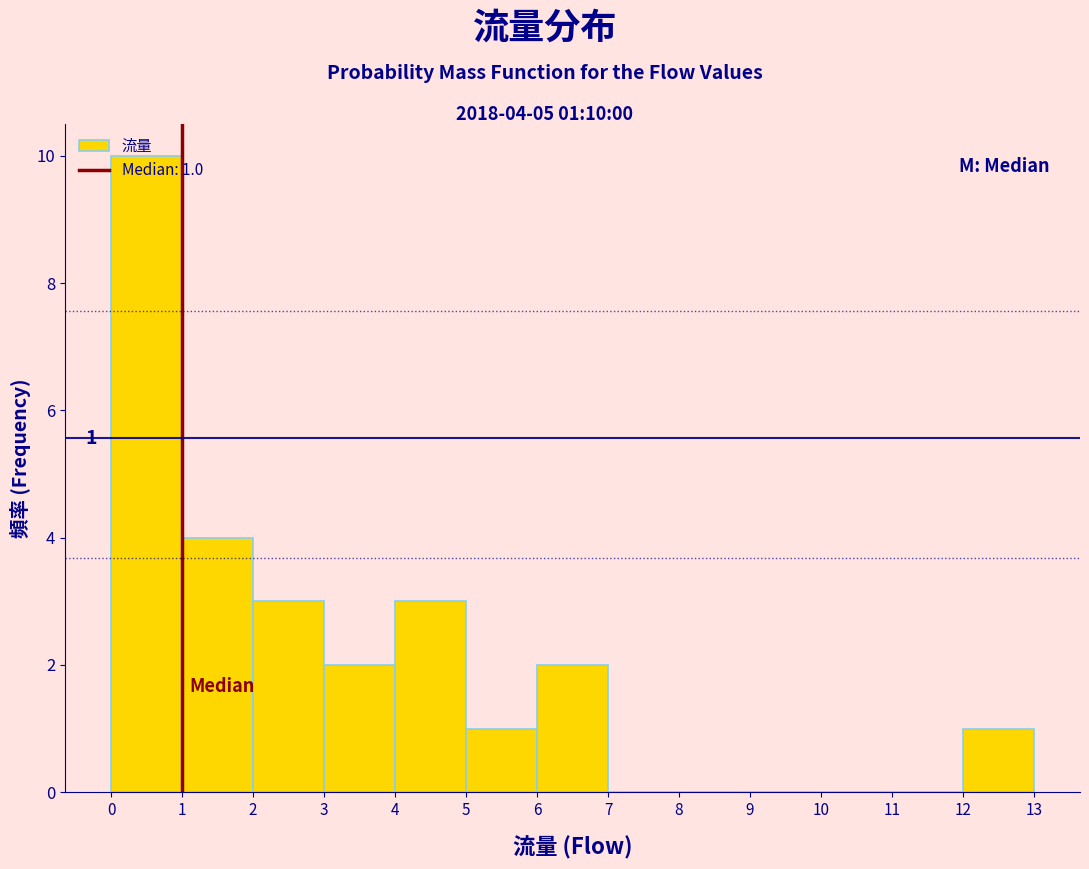

Over which range of the x-axis is the bar tallest?

0 to 1